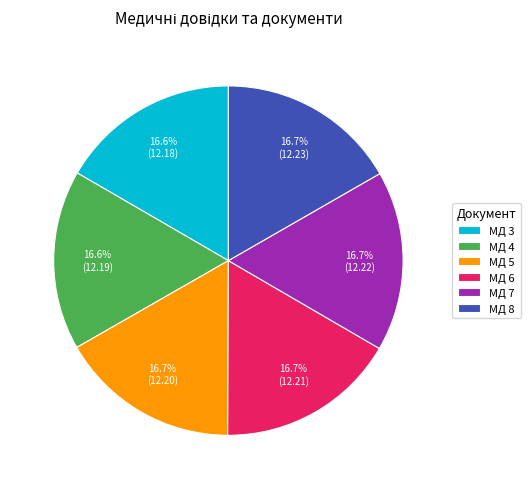

The МД 7 slice represents 9% of the pie. True or false?

False